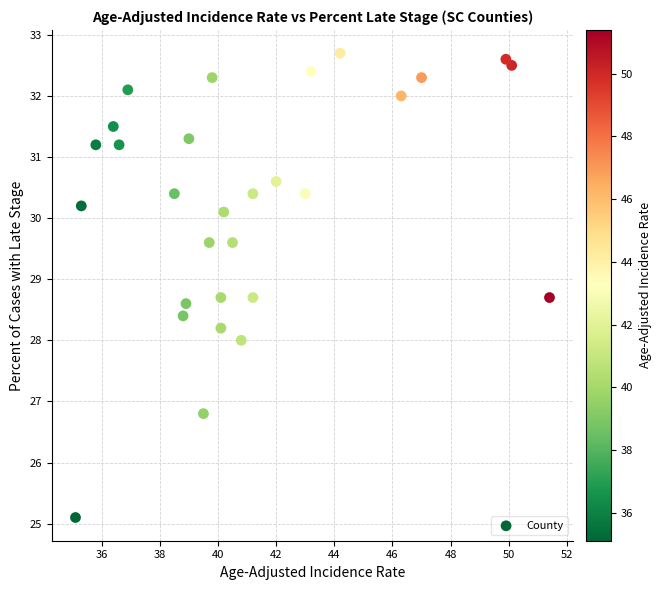

What is the range of Y values (max minus min)?

7.6